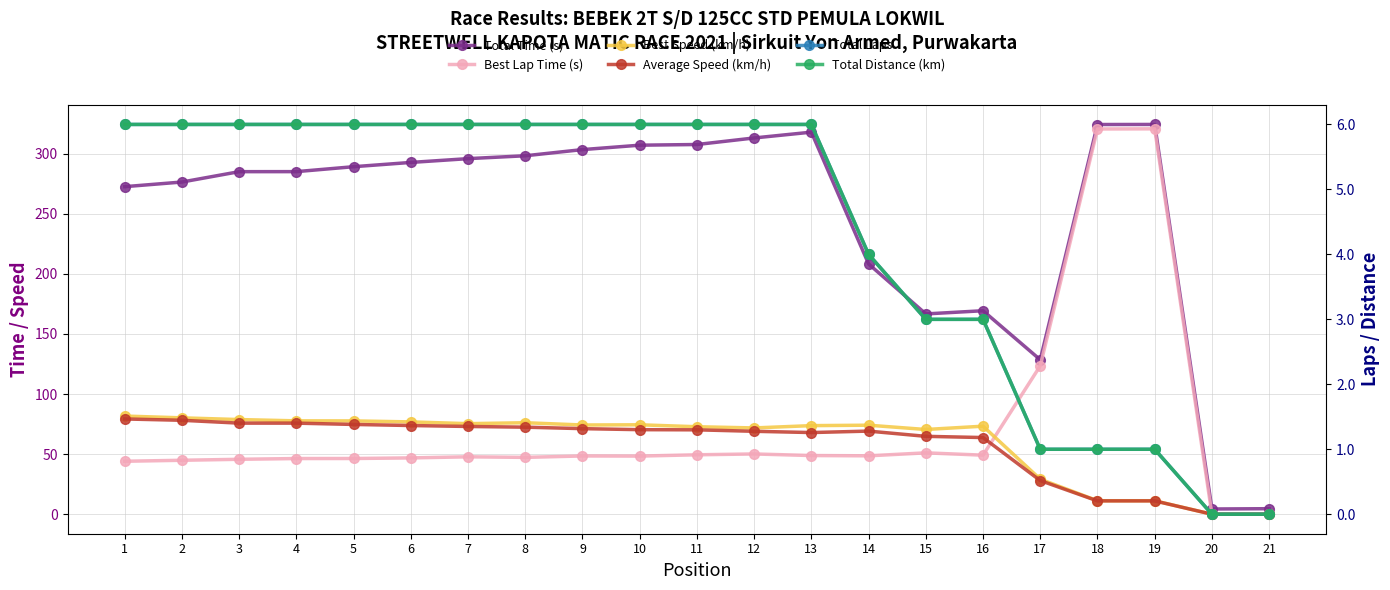

True or false: Total Distance (km) has more than 1 points higher than both neighbors.

False